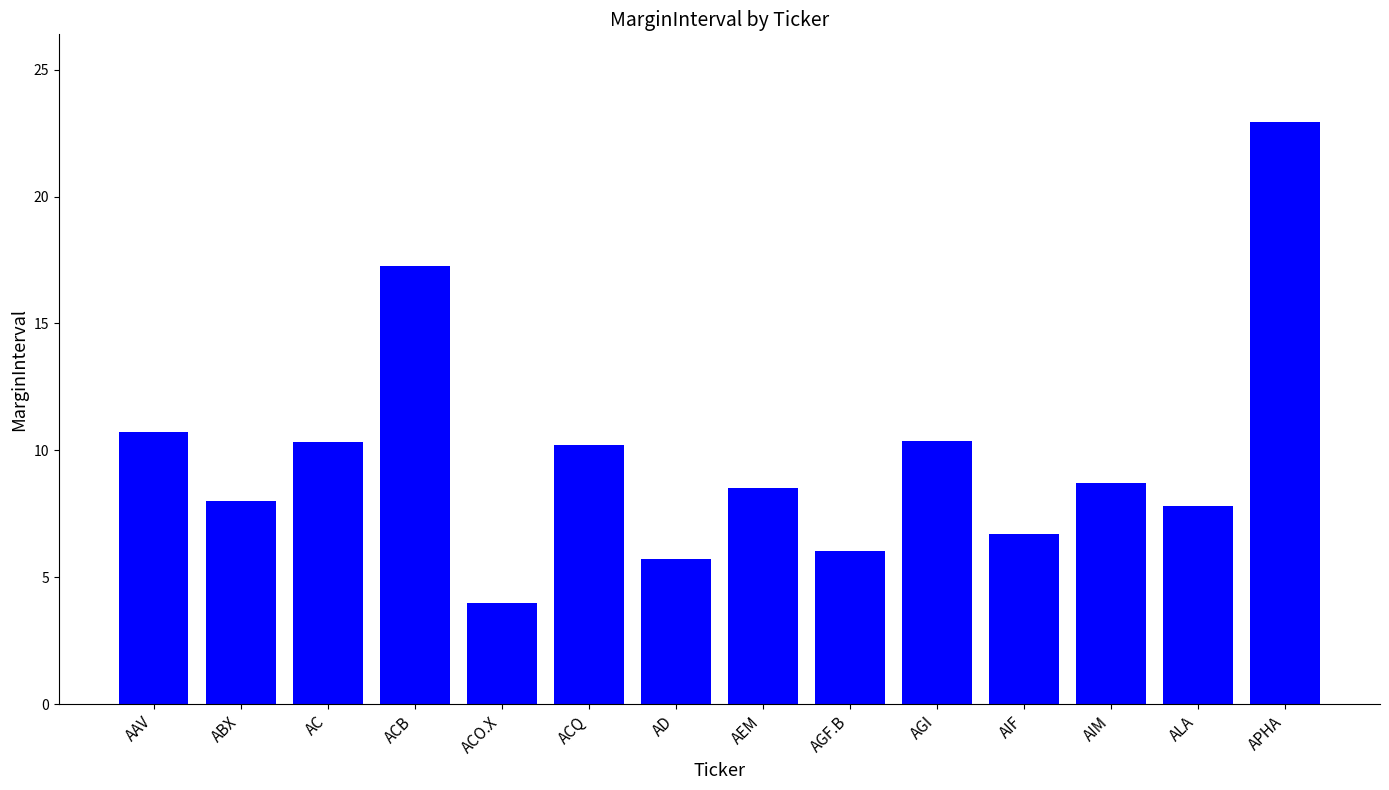

Which has a higher value, AIF or ALA?

ALA